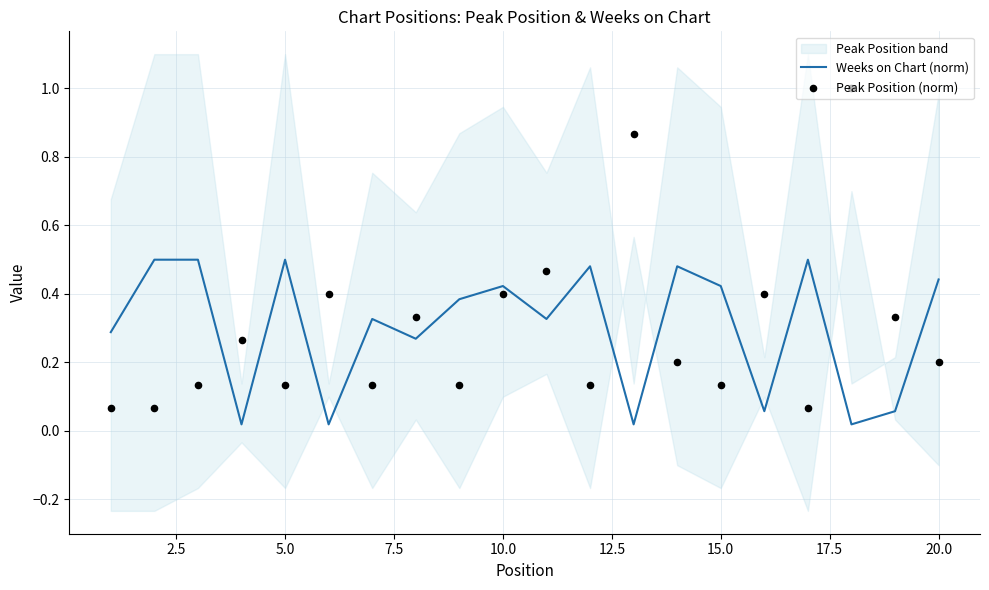

What are all the series names shown in the legend?

Weeks on Chart (norm), Peak Position (norm)